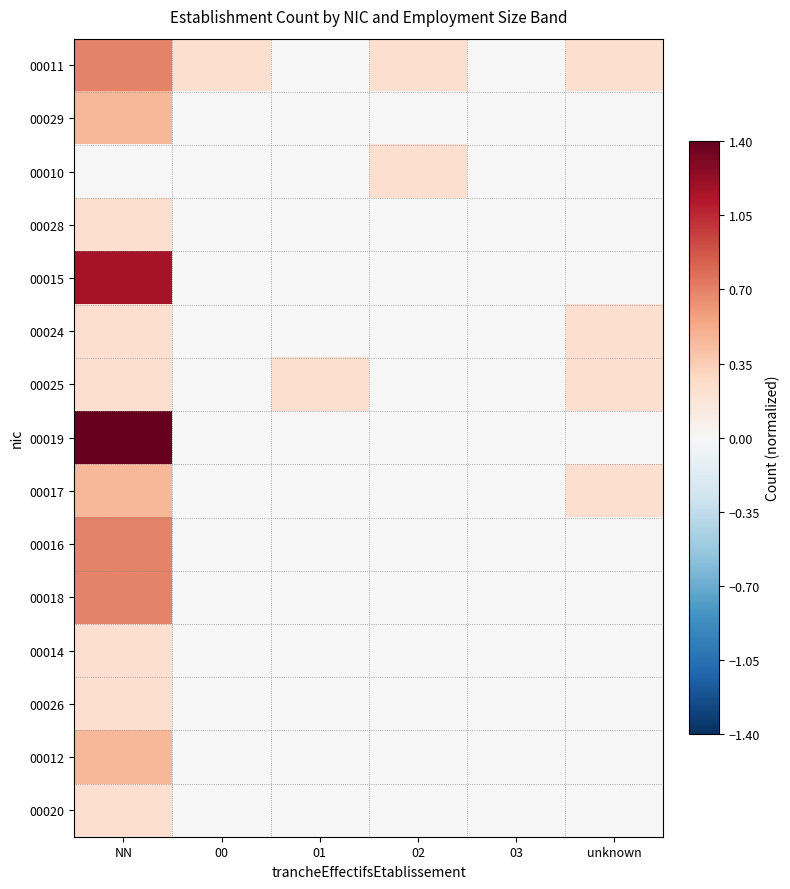

Reading left to right, extract all data points from this chart.

00011: NN=0.7	00=0.2	01=0.0	02=0.2	03=0.0	unknown=0.2
00029: NN=0.5	00=0.0	01=0.0	02=0.0	03=0.0	unknown=0.0
00010: NN=0.0	00=0.0	01=0.0	02=0.2	03=0.0	unknown=0.0
00028: NN=0.2	00=0.0	01=0.0	02=0.0	03=0.0	unknown=0.0
00015: NN=1.2	00=0.0	01=0.0	02=0.0	03=0.0	unknown=0.0
00024: NN=0.2	00=0.0	01=0.0	02=0.0	03=0.0	unknown=0.2
00025: NN=0.2	00=0.0	01=0.2	02=0.0	03=0.0	unknown=0.2
00019: NN=1.4	00=0.0	01=0.0	02=0.0	03=0.0	unknown=0.0
00017: NN=0.5	00=0.0	01=0.0	02=0.0	03=0.0	unknown=0.2
00016: NN=0.7	00=0.0	01=0.0	02=0.0	03=0.0	unknown=0.0
00018: NN=0.7	00=0.0	01=0.0	02=0.0	03=0.0	unknown=0.0
00014: NN=0.2	00=0.0	01=0.0	02=0.0	03=0.0	unknown=0.0
00026: NN=0.2	00=0.0	01=0.0	02=0.0	03=0.0	unknown=0.0
00012: NN=0.5	00=0.0	01=0.0	02=0.0	03=0.0	unknown=0.0
00020: NN=0.2	00=0.0	01=0.0	02=0.0	03=0.0	unknown=0.0